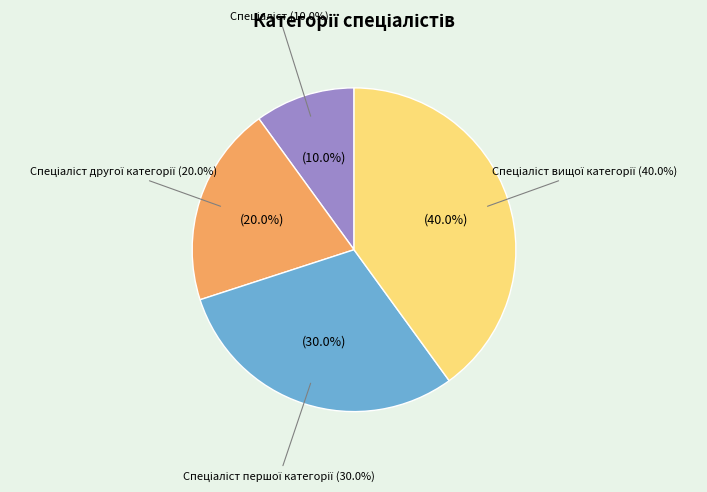

Does Спеціаліст вищої категорії represent more than half of the total?

No